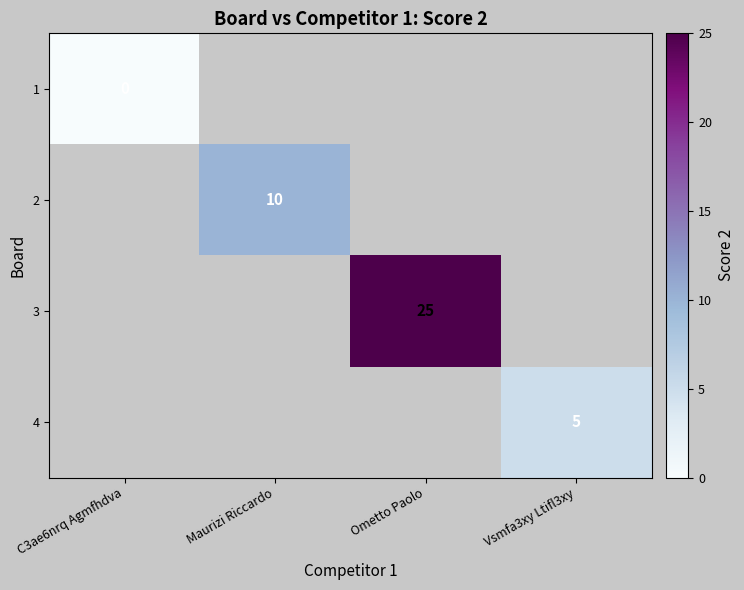

True or false: 4 has a value of 3 at Vsmfa3xy Ltifl3xy.

False